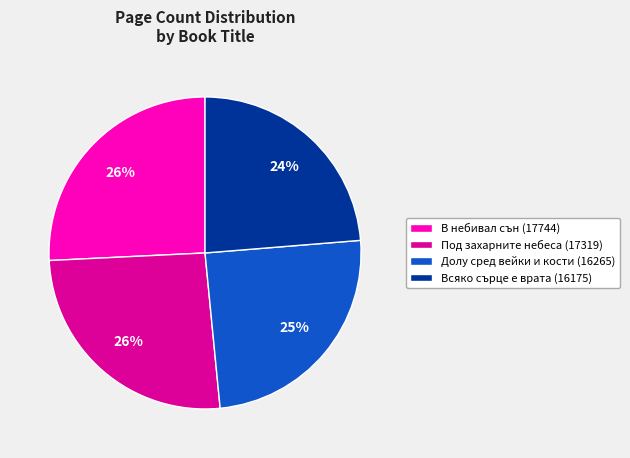

Is there any slice that represents more than half of the pie?

No